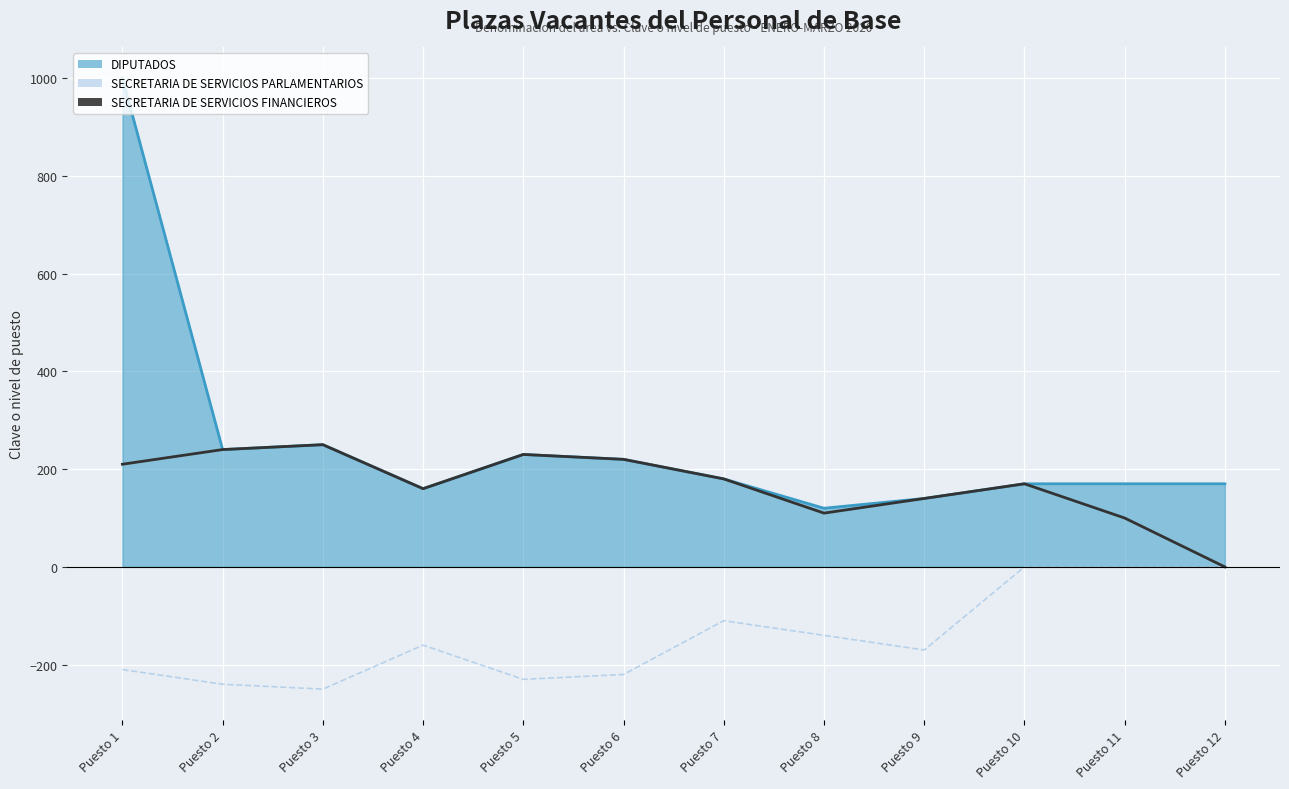

Which series has the widest spread of values?

DIPUTADOS